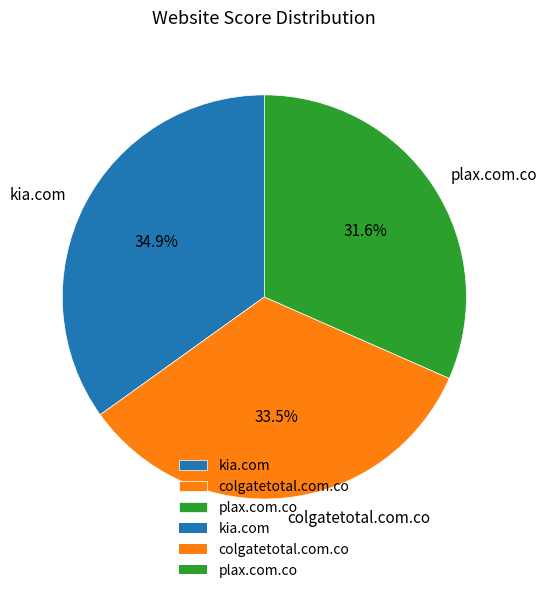

Rank the categories by value from lowest to highest.

plax.com.co, colgatetotal.com.co, kia.com